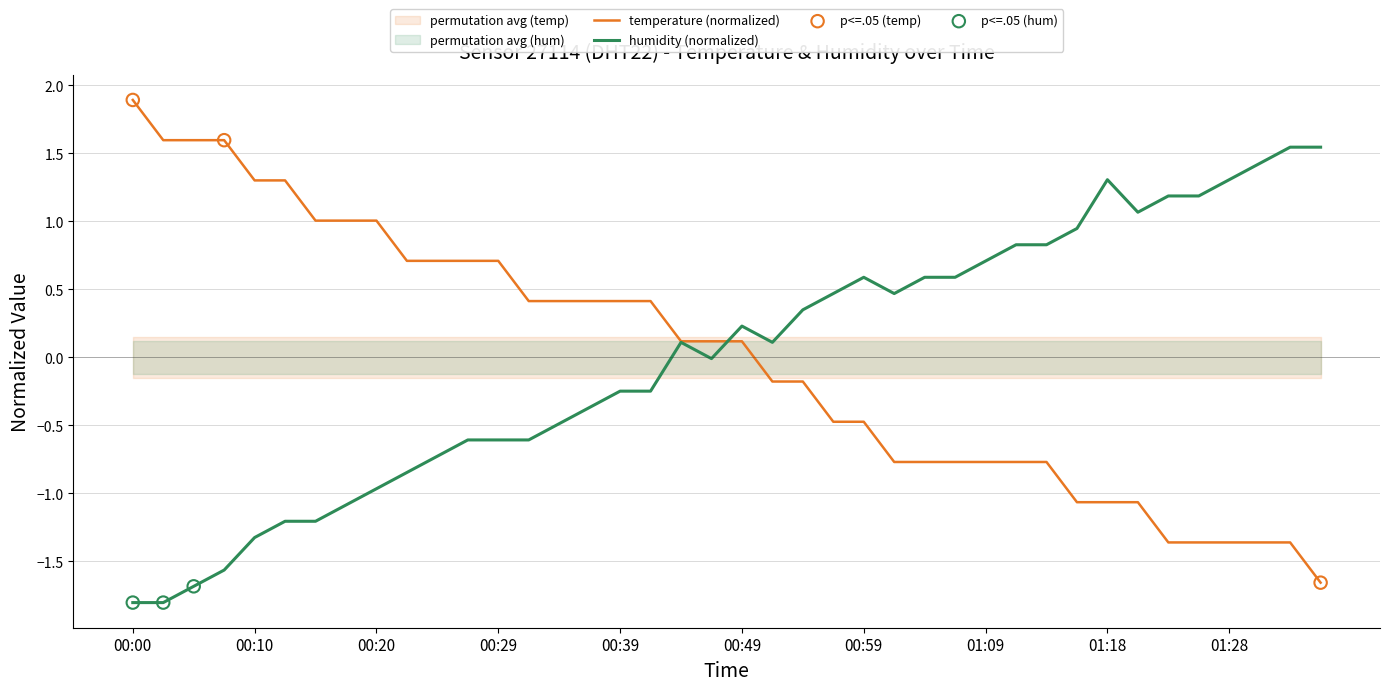

Which series contains the lowest Y value?

humidity